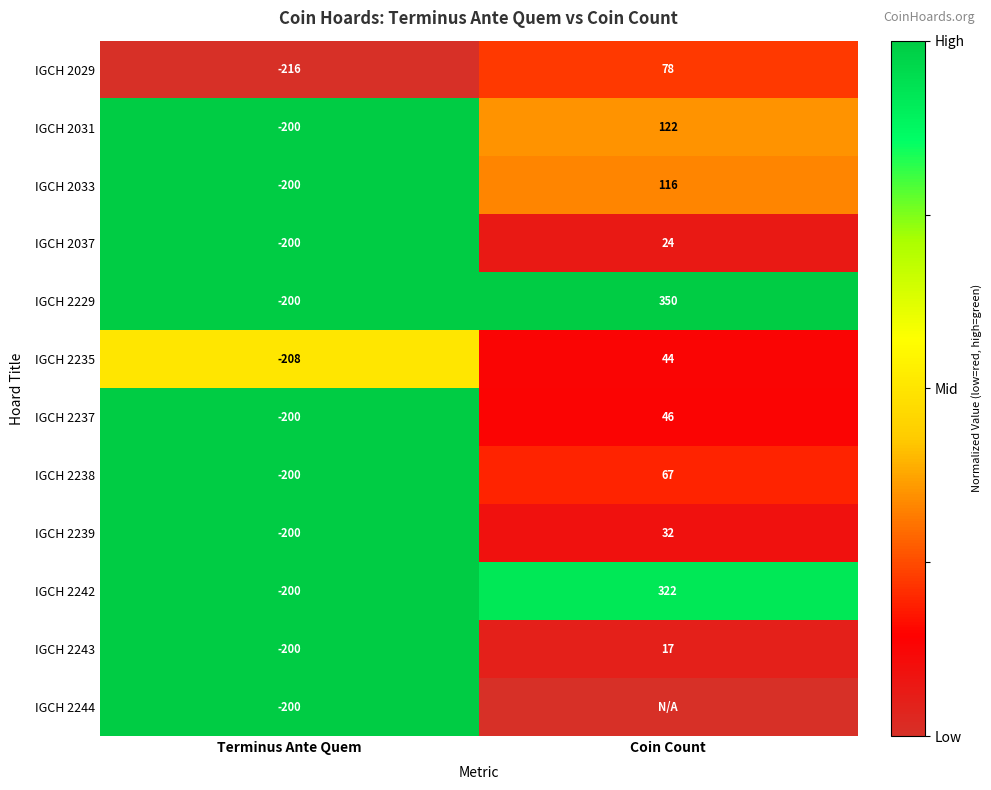

The IGCH 2237 series shows 21 at Coin Count. True or false?

False